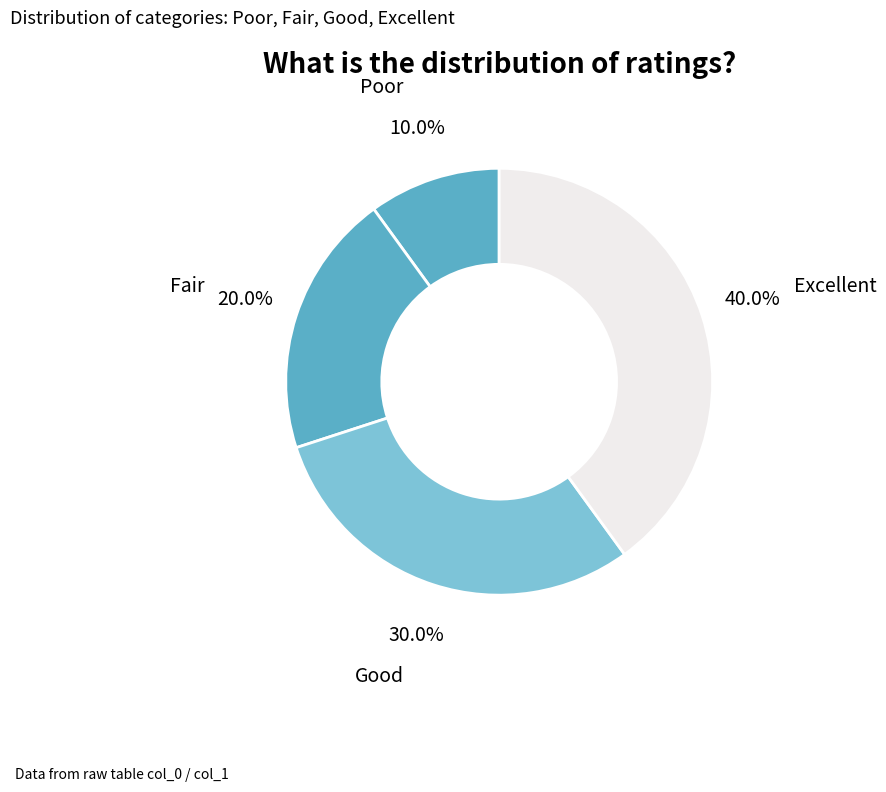

To the nearest percent, what is the difference between the largest and smallest slice percentages?

30%